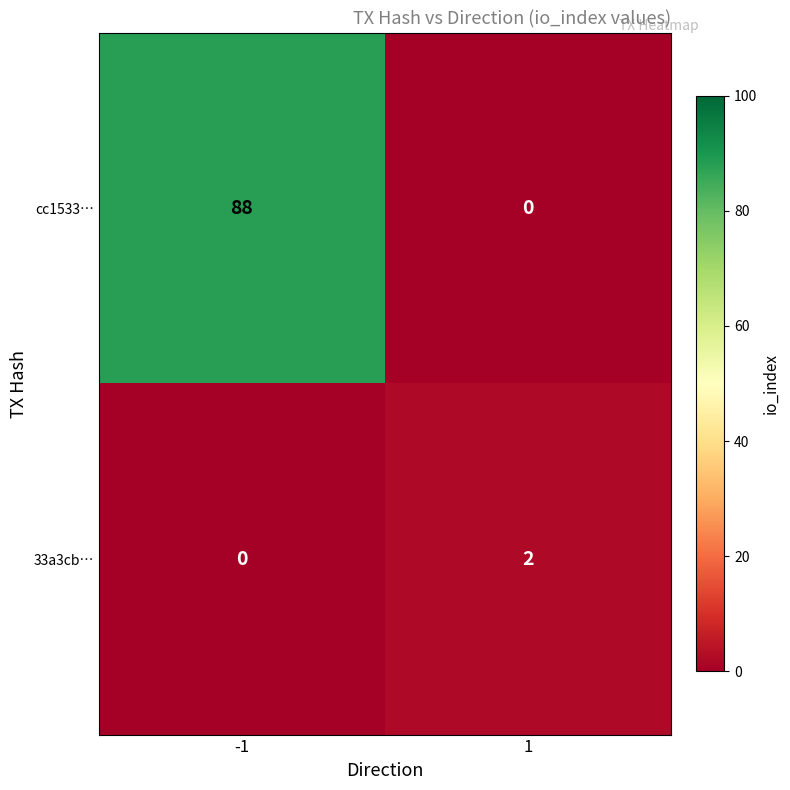

What is the maximum value shown in the chart?

88